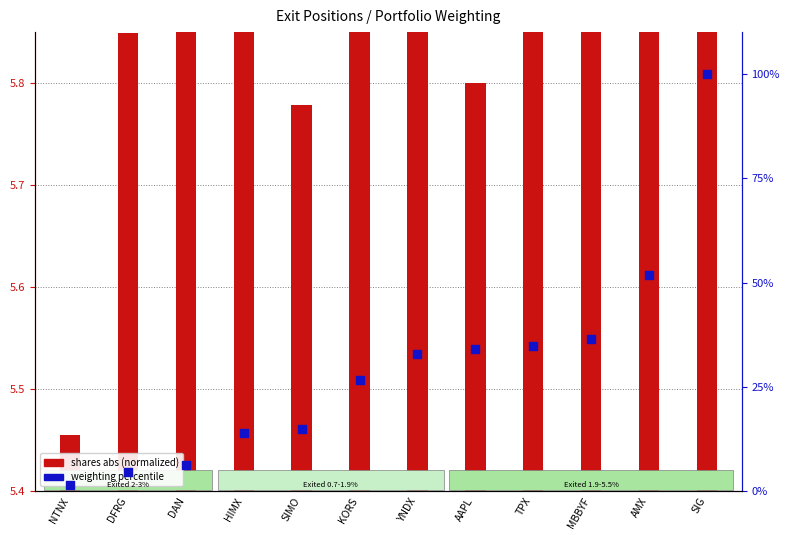

Which series has the widest spread of Y values?

weighting percentile